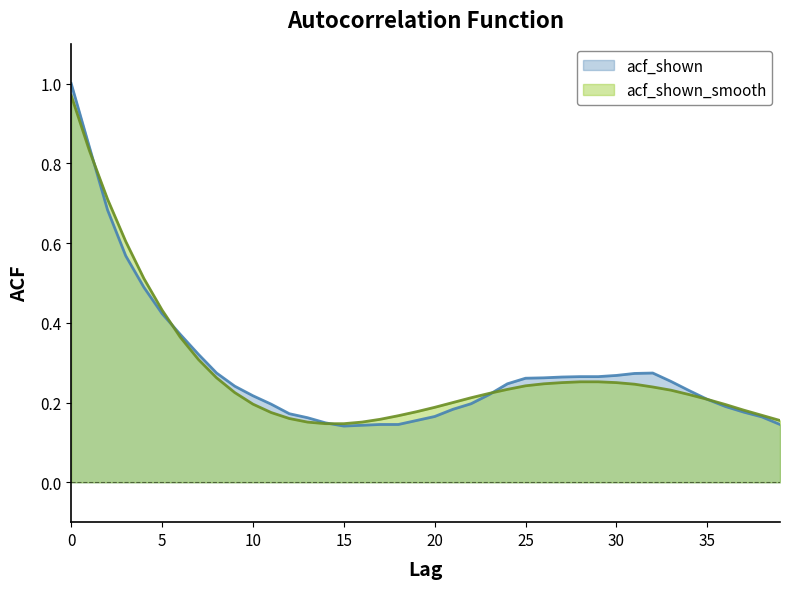

Reading right to left, extract all data points from this chart.

acf_shown: 0.1	0.2	0.2	0.2	0.2	0.2	0.3	0.3	0.3	0.3	0.3	0.3	0.3	0.3	0.3	0.2	0.2	0.2	0.2	0.2	0.2	0.1	0.1	0.1	0.1	0.1	0.2	0.2	0.2	0.2	0.2	0.3	0.3	0.4	0.4	0.5	0.6	0.7	0.8	1.0
acf_shown_smooth: 0.2	0.2	0.2	0.2	0.2	0.2	0.2	0.2	0.2	0.2	0.3	0.3	0.2	0.2	0.2	0.2	0.2	0.2	0.2	0.2	0.2	0.2	0.2	0.2	0.1	0.1	0.2	0.2	0.2	0.2	0.2	0.3	0.3	0.4	0.4	0.5	0.6	0.7	0.8	1.0